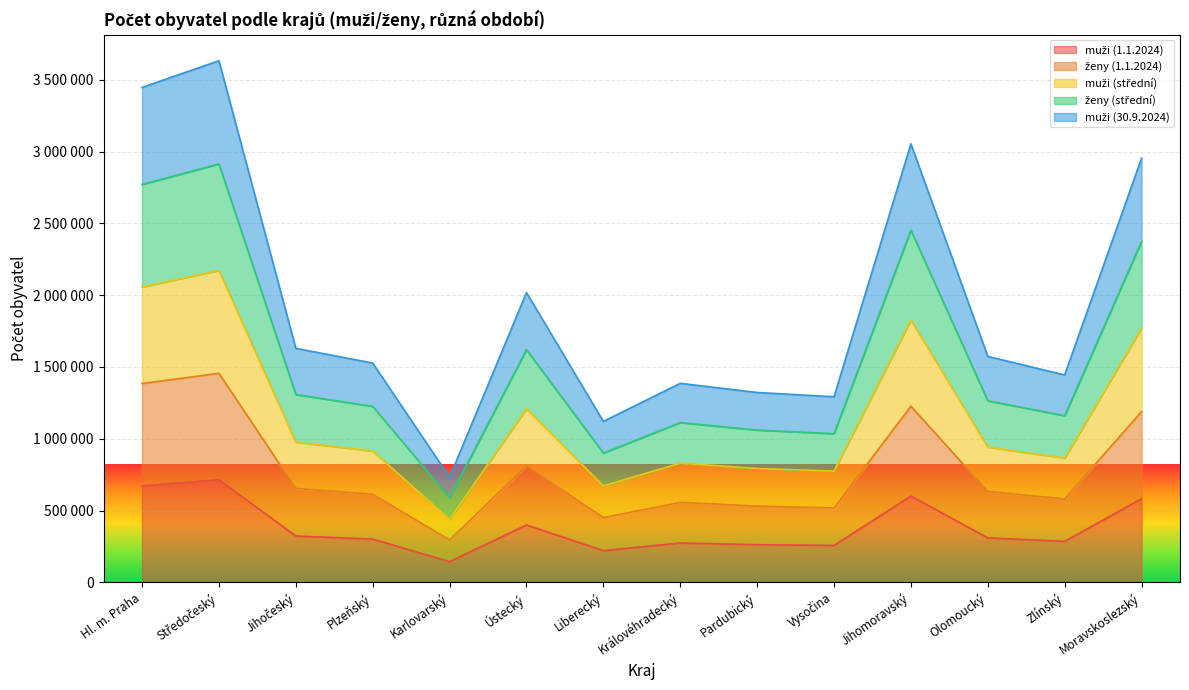

List the labels in order of ženy (střední) value, smallest first.

Karlovarský, Liberecký, Vysočina, Pardubický, Královéhradecký, Zlínský, Plzeňský, Olomoucký, Jihočeský, Ústecký, Moravskoslezský, Jihomoravský, Hl. m. Praha, Středočeský